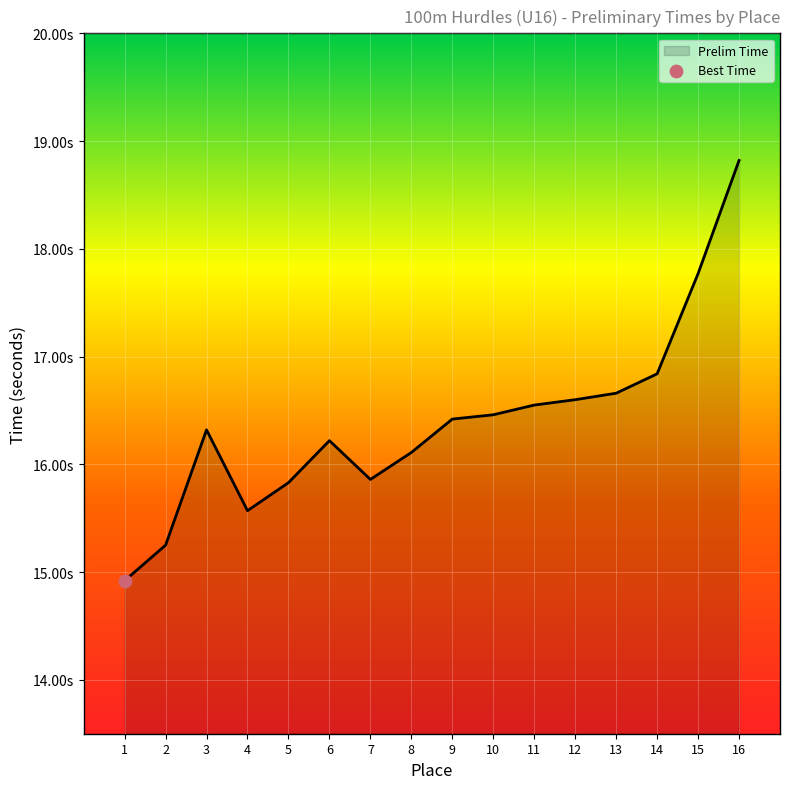

What is the ratio of the value at 1 to the value at 2?

1.0